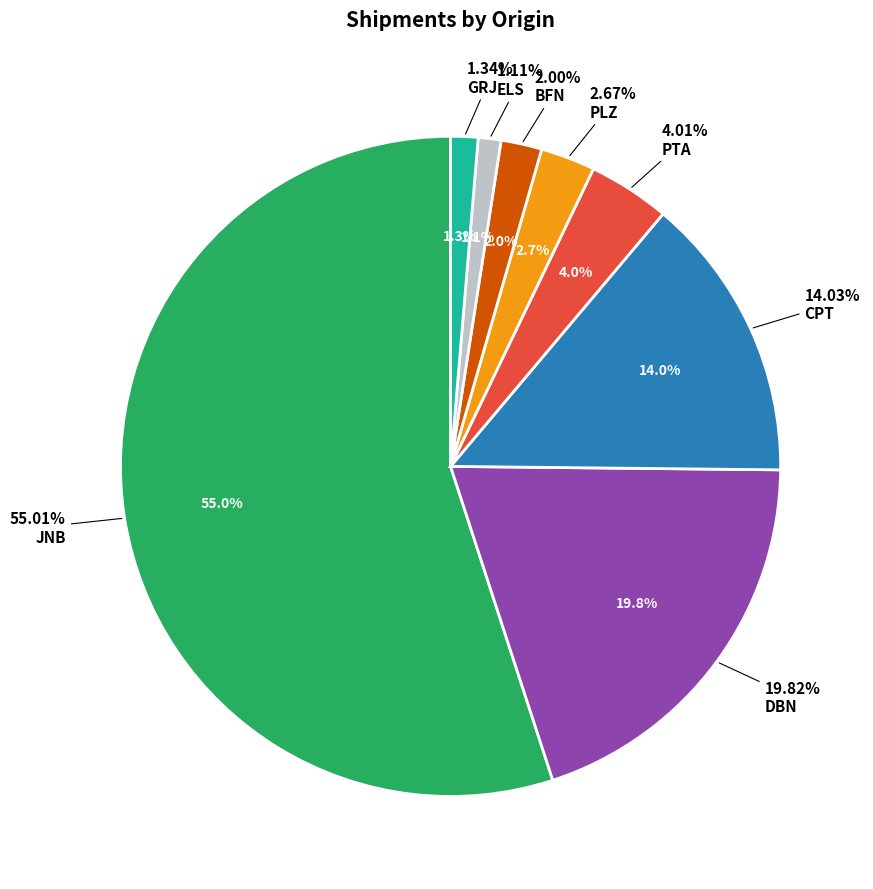

Which category has the biggest portion of the pie?

JNB